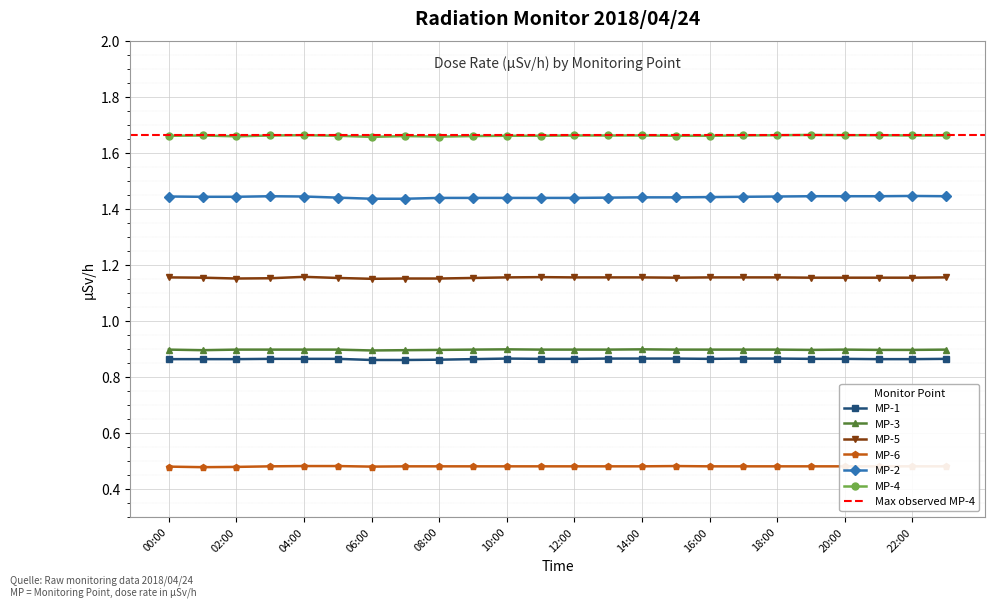

Read the MP-5 value at 10:00.

1.2